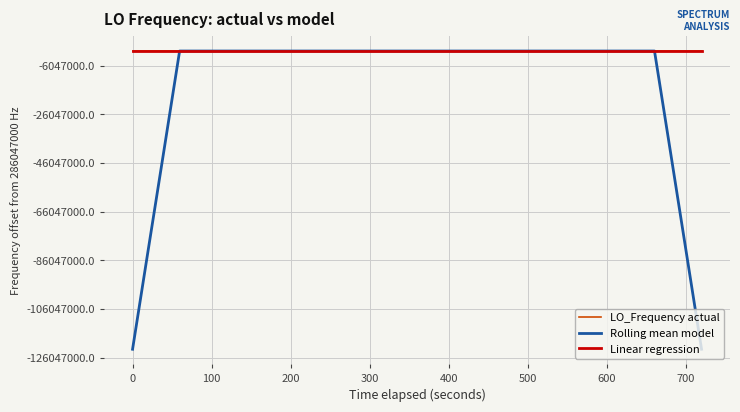

What are all the series names shown in the legend?

LO_Frequency actual, Rolling mean model, Linear regression